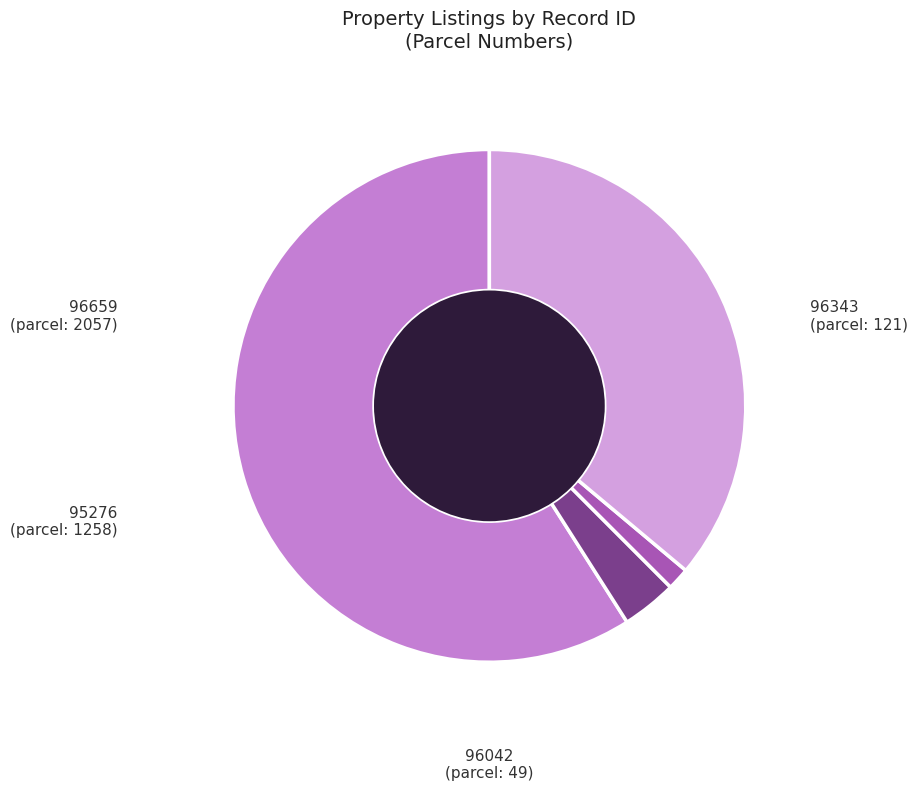

How many slices are in this pie chart?

4